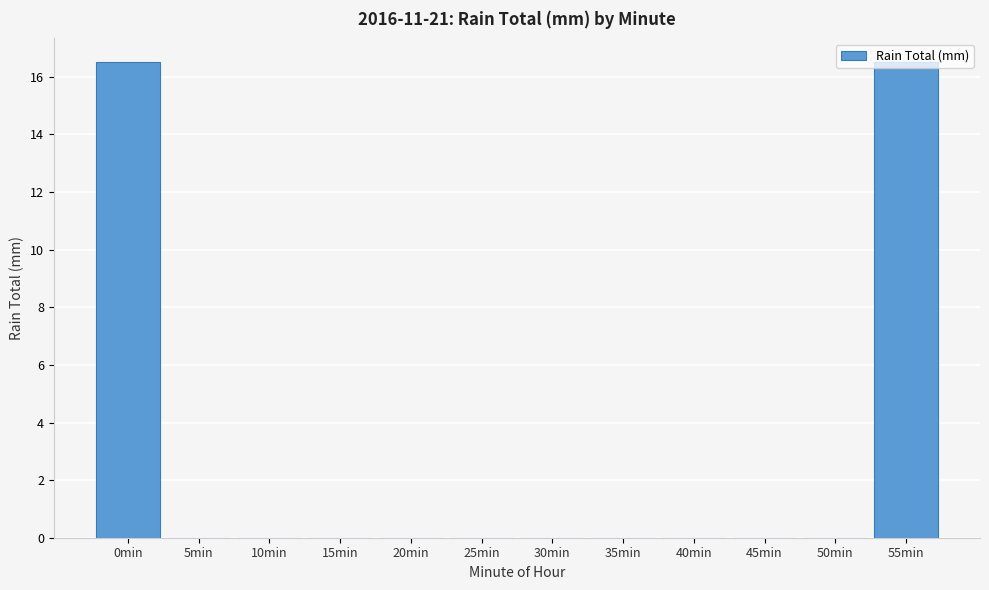

The chart shows a value of -5.9 at 50min. True or false?

False